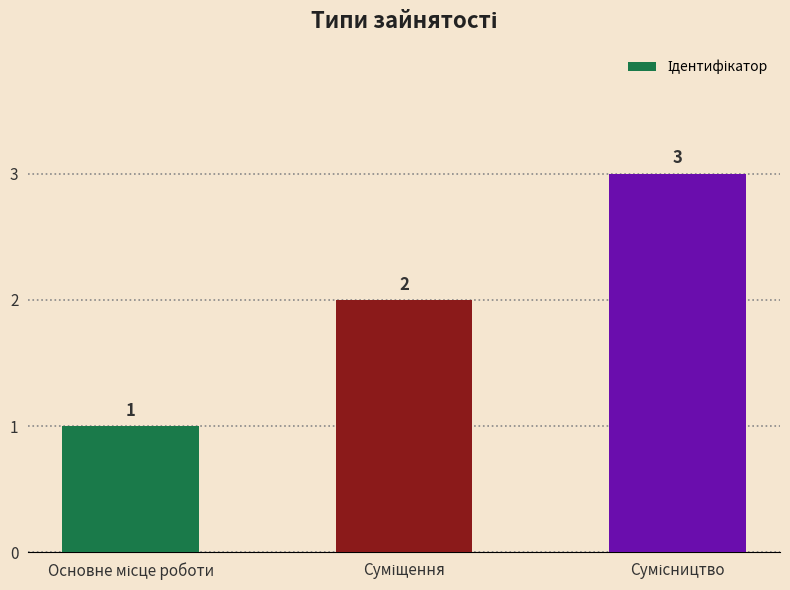

How many values are between 1 and 3?

3